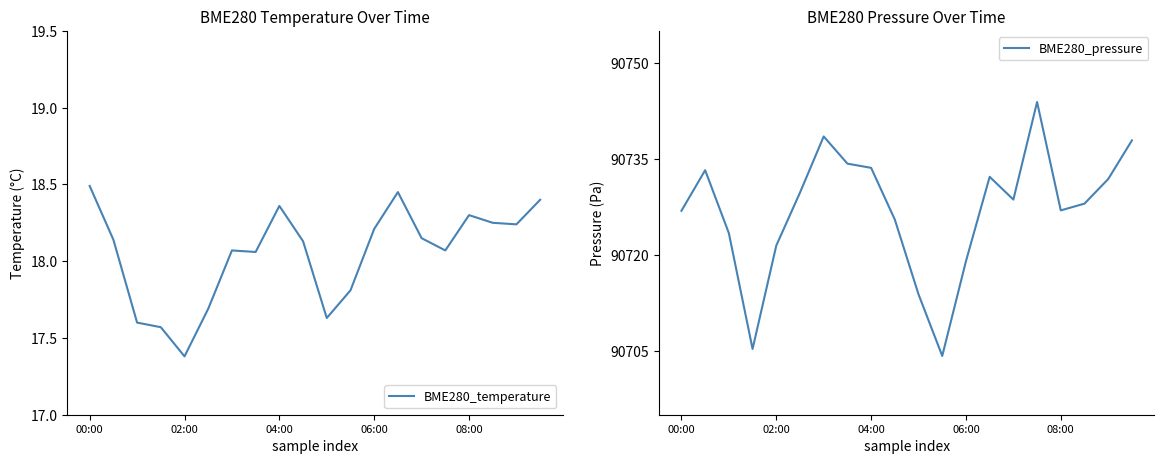

What is the difference between the second highest and second lowest values in the BME280_temperature series?

0.9